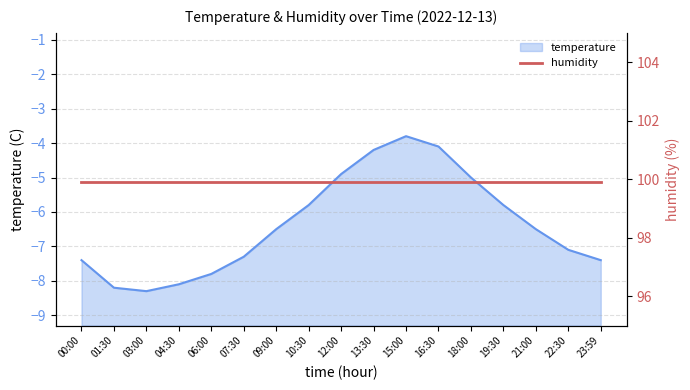

What is the sum of all values?

-108.2